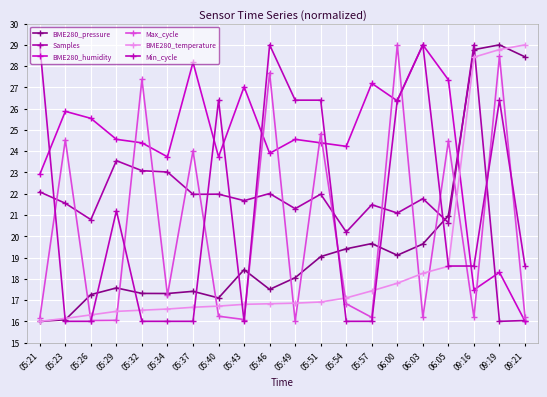

Is this an area chart (filled region under the line)?

No